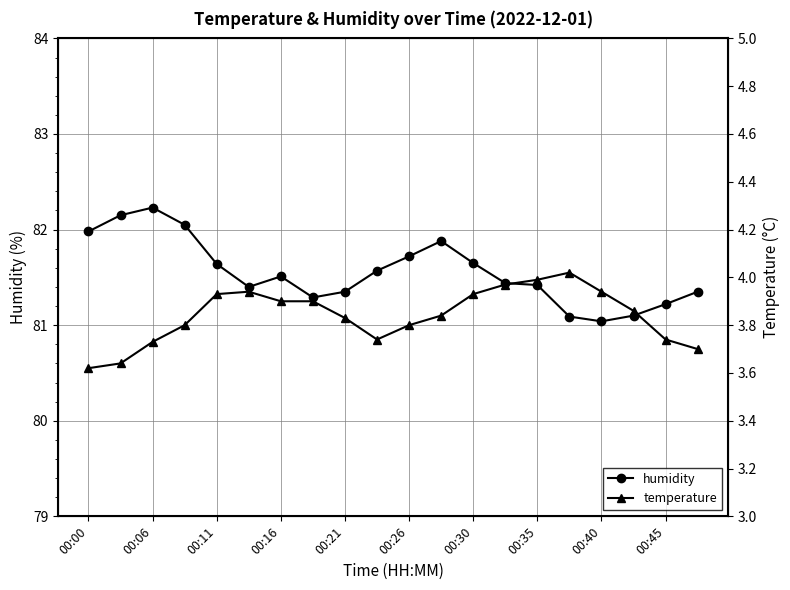

What is the sum of the humidity values at 00:00 and 00:45?

163.2